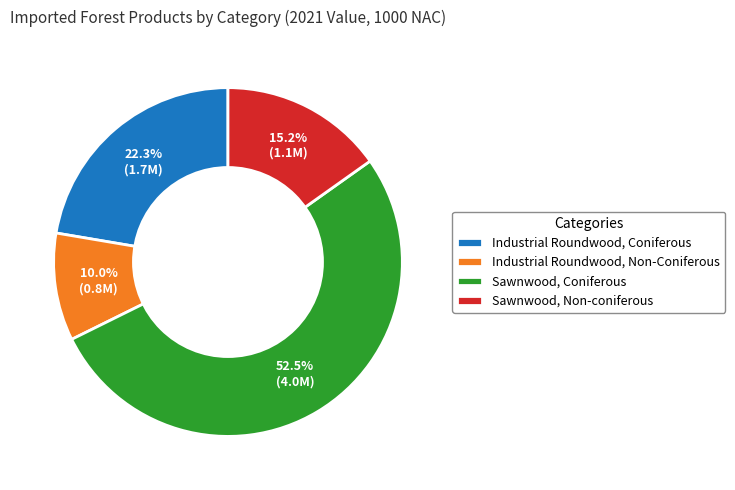

What is the ratio of the value at Industrial Roundwood, Non-Coniferous to the value at Sawnwood, Coniferous?

0.2